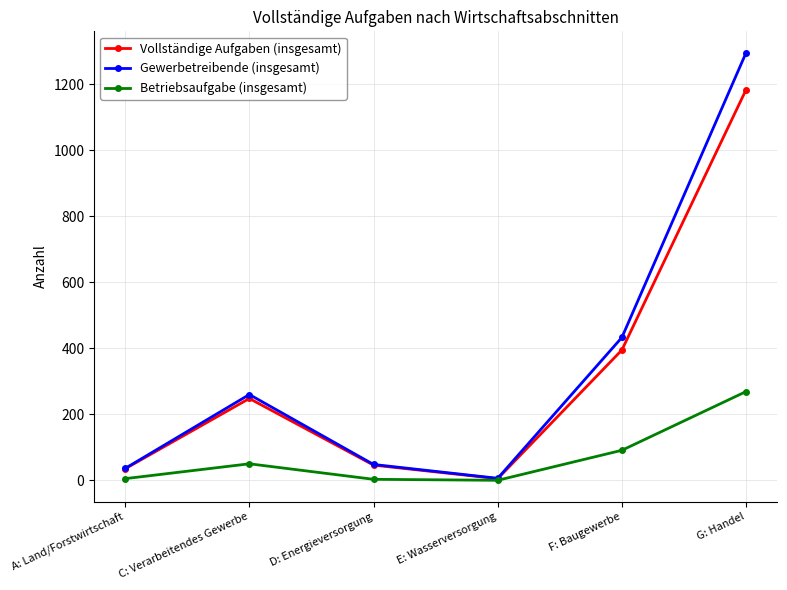

What value does the Betriebsaufgabe (insgesamt) series have at G: Handel, to the nearest 50?

250